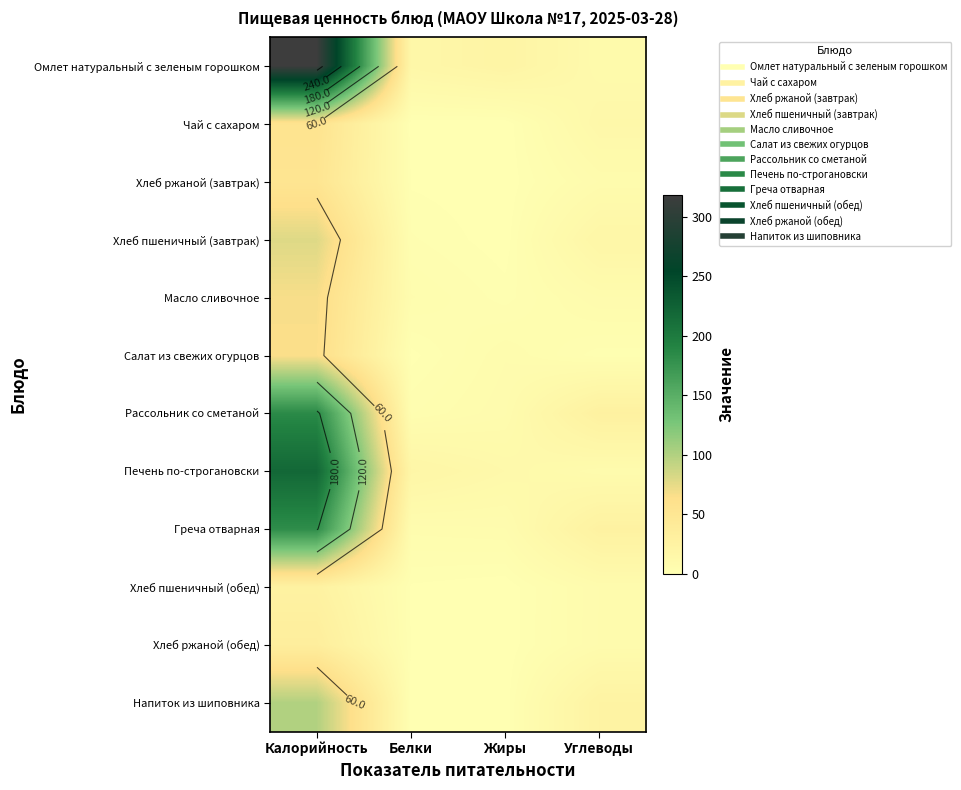

Which series has the largest range (max minus min)?

Омлет натуральный с зеленым горошком